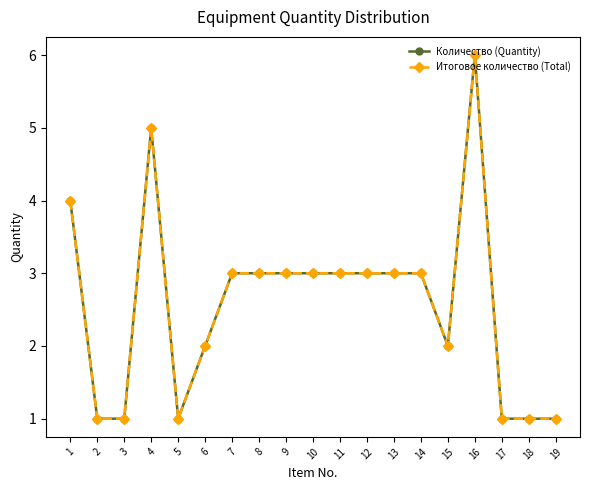

Is this an area chart (filled region under the line)?

No